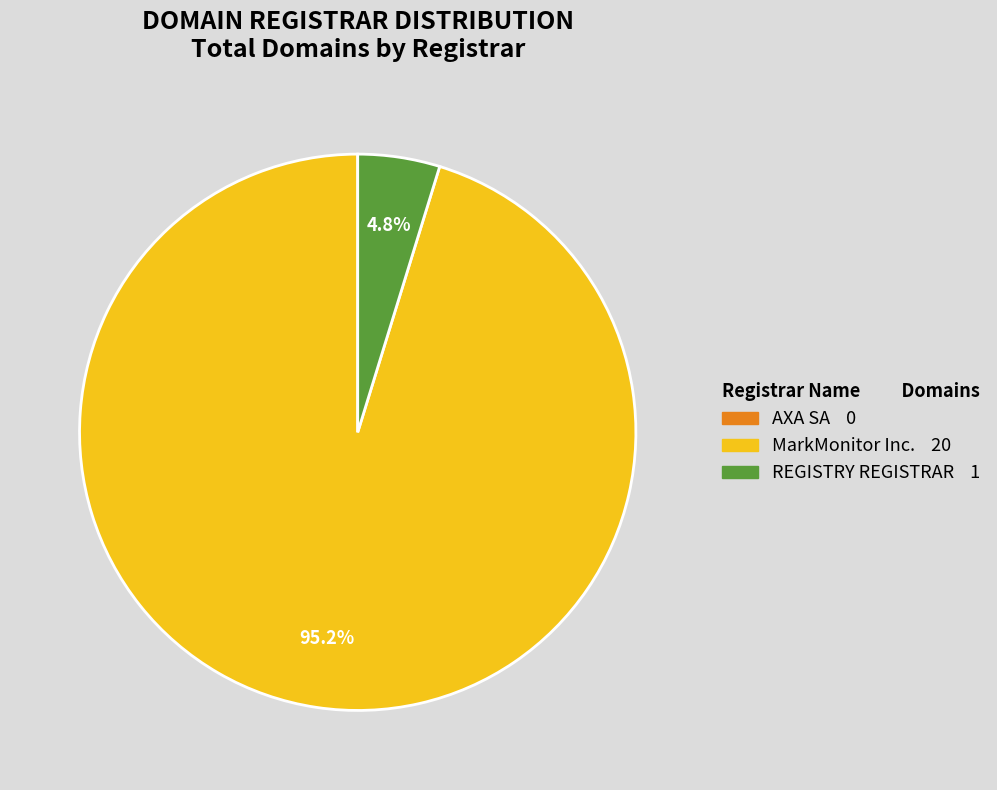

Does MarkMonitor Inc. represent more than half of the total?

Yes